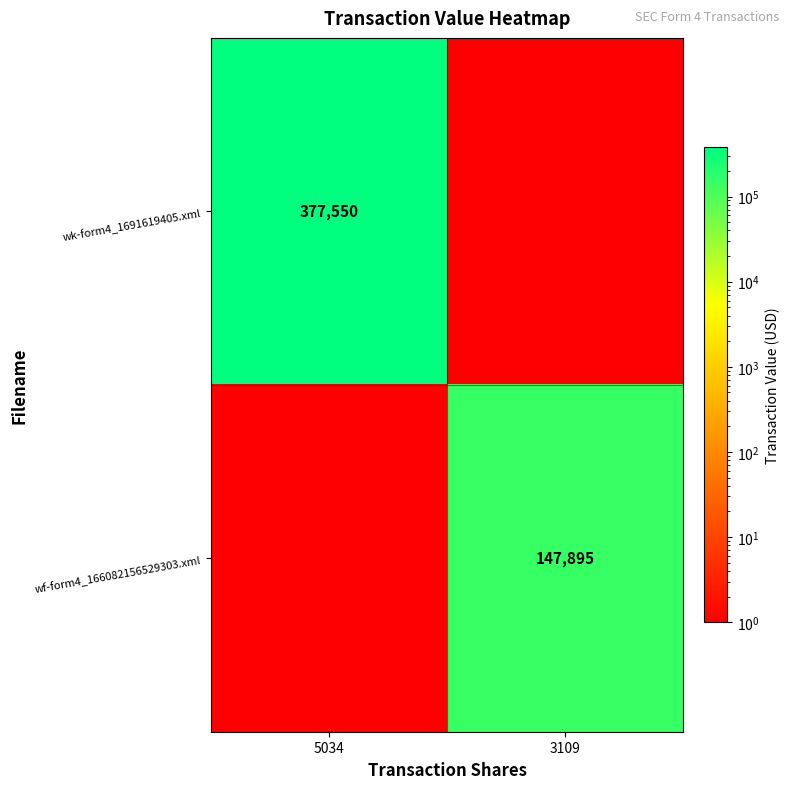

The value of wf-form4_166082156529303.xml at 3109 is 147895. True or false?

True